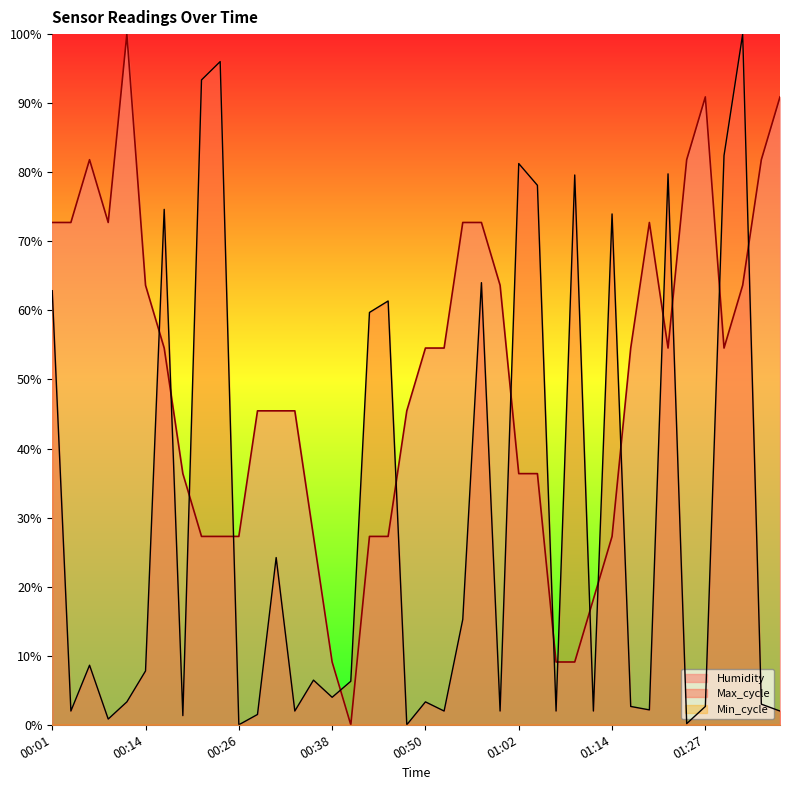

True or false: Max_cycle and Humidity cross at least once.

True